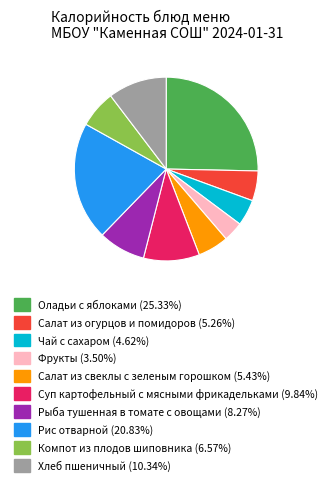

What is the ratio of the value at Суп картофельный с мясными фрикадельками to the value at Рыба тушенная в томате с овощами?

1.2